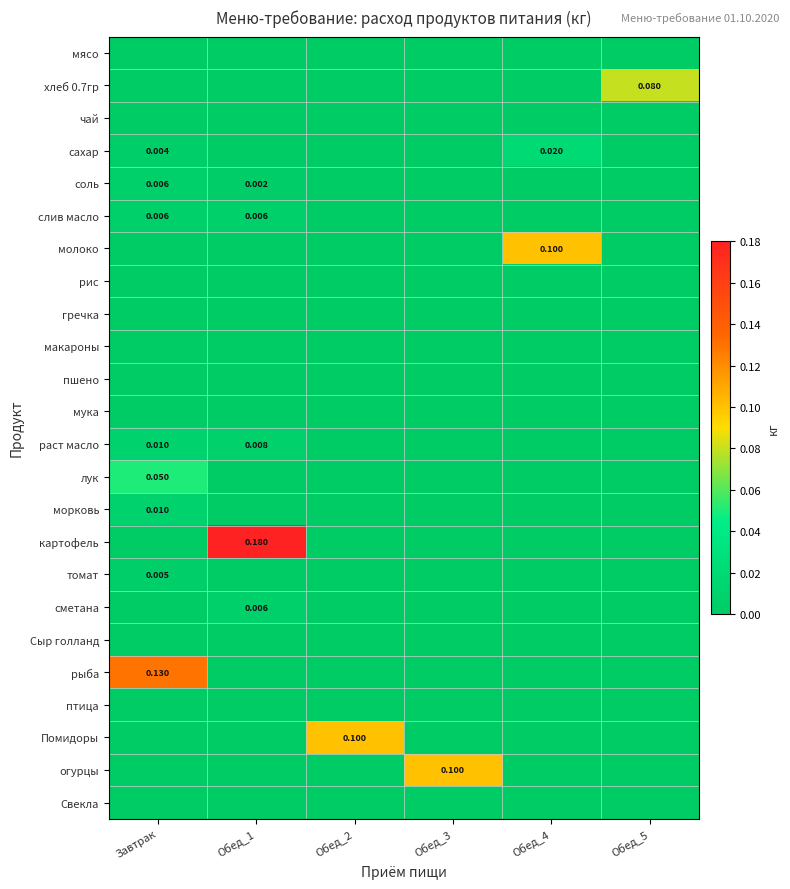

At which category is the sum across all series the highest?

Завтрак